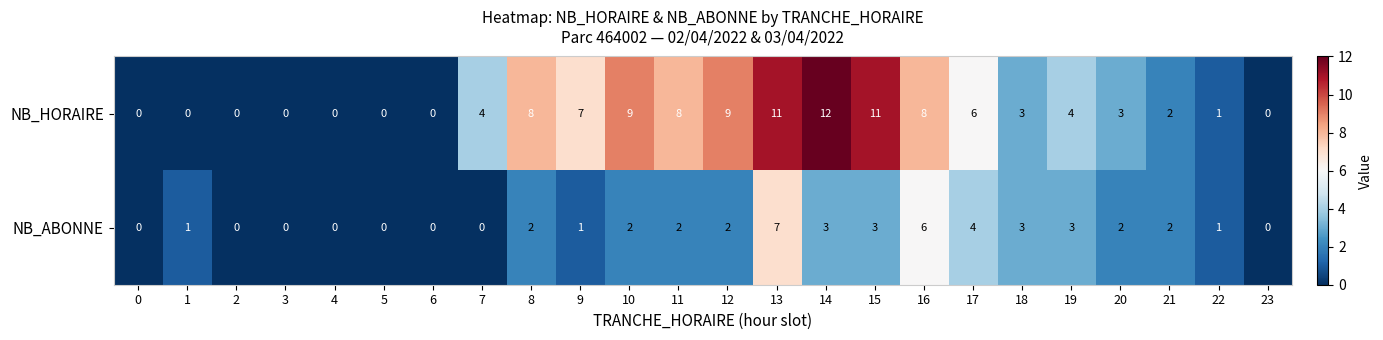

Is it true that NB_HORAIRE equals 7 at 7?

False